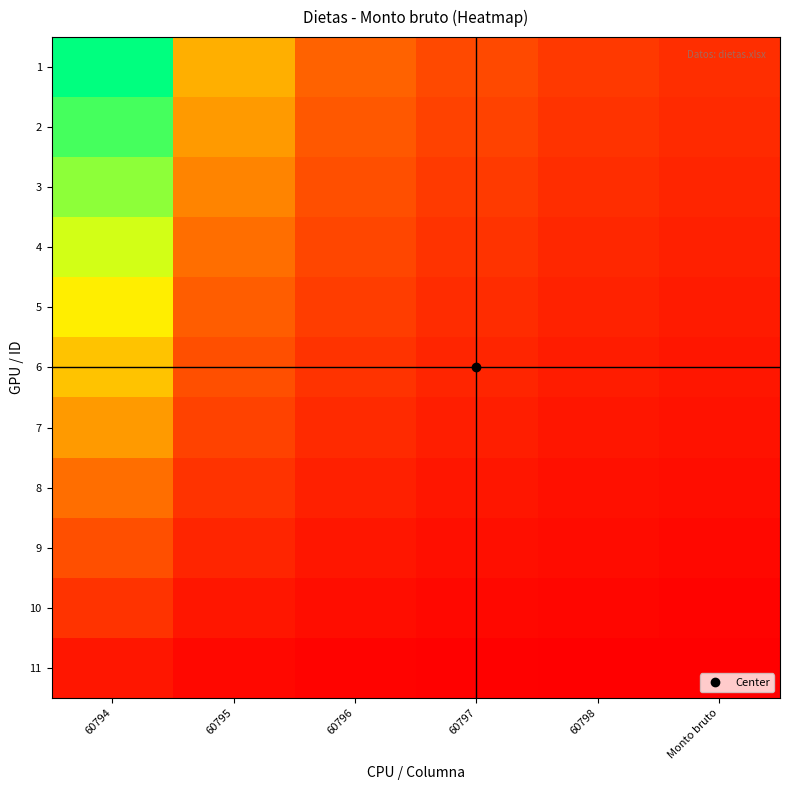

Reading left to right, list all the values displayed in this chart.

1: 60794=6.0	60795=3.0	60796=2.0	60797=1.5	60798=1.2	Monto bruto=1.0
2: 60794=5.5	60795=2.7	60796=1.8	60797=1.4	60798=1.1	Monto bruto=0.9
3: 60794=4.9	60795=2.5	60796=1.6	60797=1.2	60798=1.0	Monto bruto=0.8
4: 60794=4.4	60795=2.2	60796=1.5	60797=1.1	60798=0.9	Monto bruto=0.7
5: 60794=3.8	60795=1.9	60796=1.3	60797=1.0	60798=0.8	Monto bruto=0.6
6: 60794=3.3	60795=1.6	60796=1.1	60797=0.8	60798=0.7	Monto bruto=0.5
7: 60794=2.7	60795=1.4	60796=0.9	60797=0.7	60798=0.5	Monto bruto=0.5
8: 60794=2.2	60795=1.1	60796=0.7	60797=0.5	60798=0.4	Monto bruto=0.4
9: 60794=1.6	60795=0.8	60796=0.5	60797=0.4	60798=0.3	Monto bruto=0.3
10: 60794=1.1	60795=0.5	60796=0.4	60797=0.3	60798=0.2	Monto bruto=0.2
11: 60794=0.5	60795=0.3	60796=0.2	60797=0.1	60798=0.1	Monto bruto=0.1